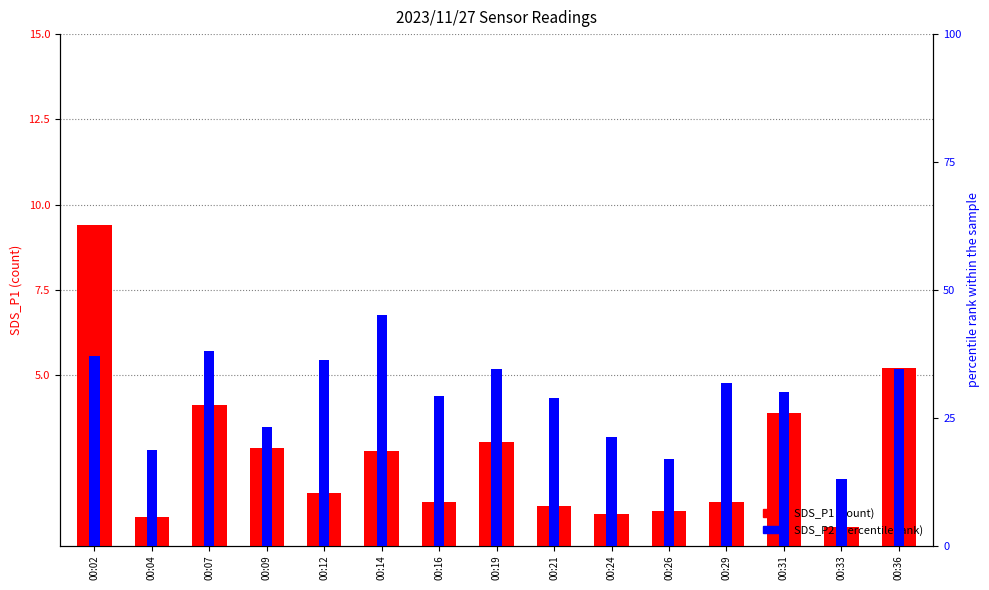

What is the value of the SDS_P2 (percentile rank) bar at the 1st from the left?

1.5